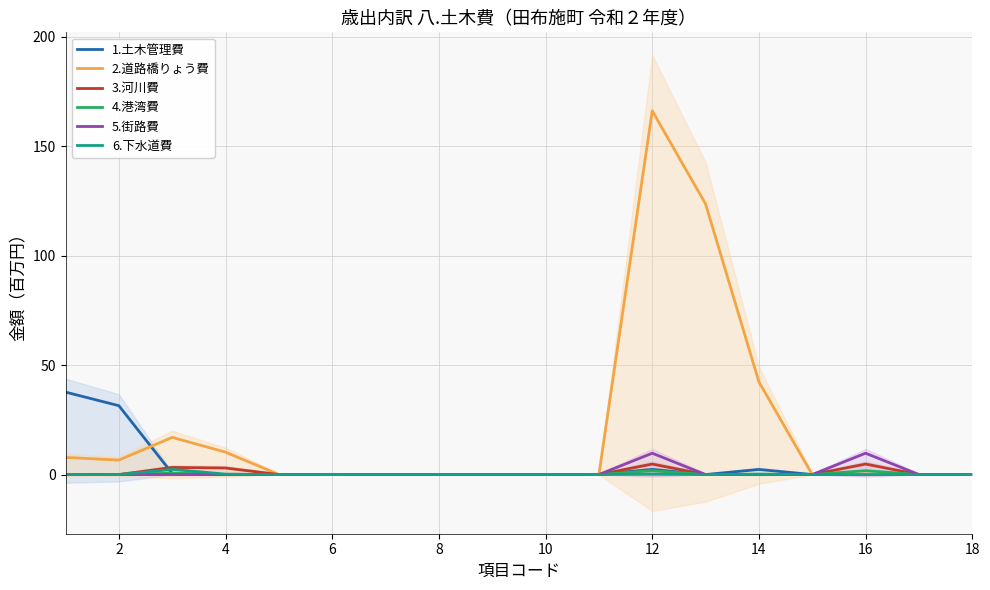

Is it true that 5.街路費 equals 0.0 at 10?

True